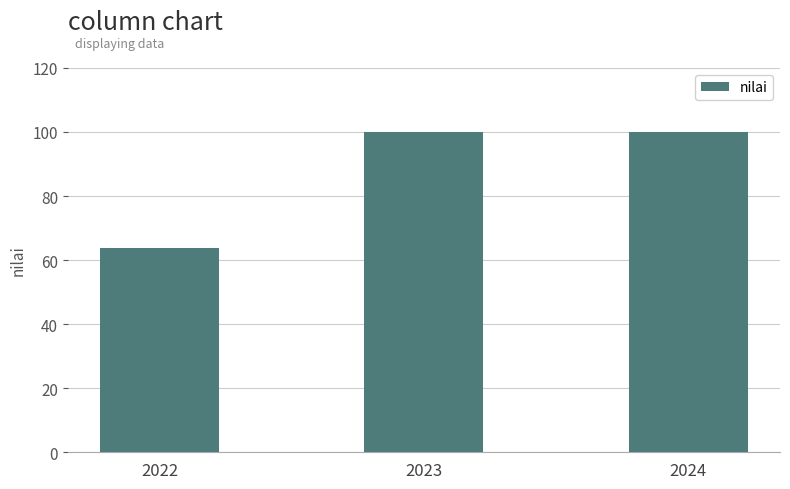

True or false: the data shows 100.0 at 2023.

True